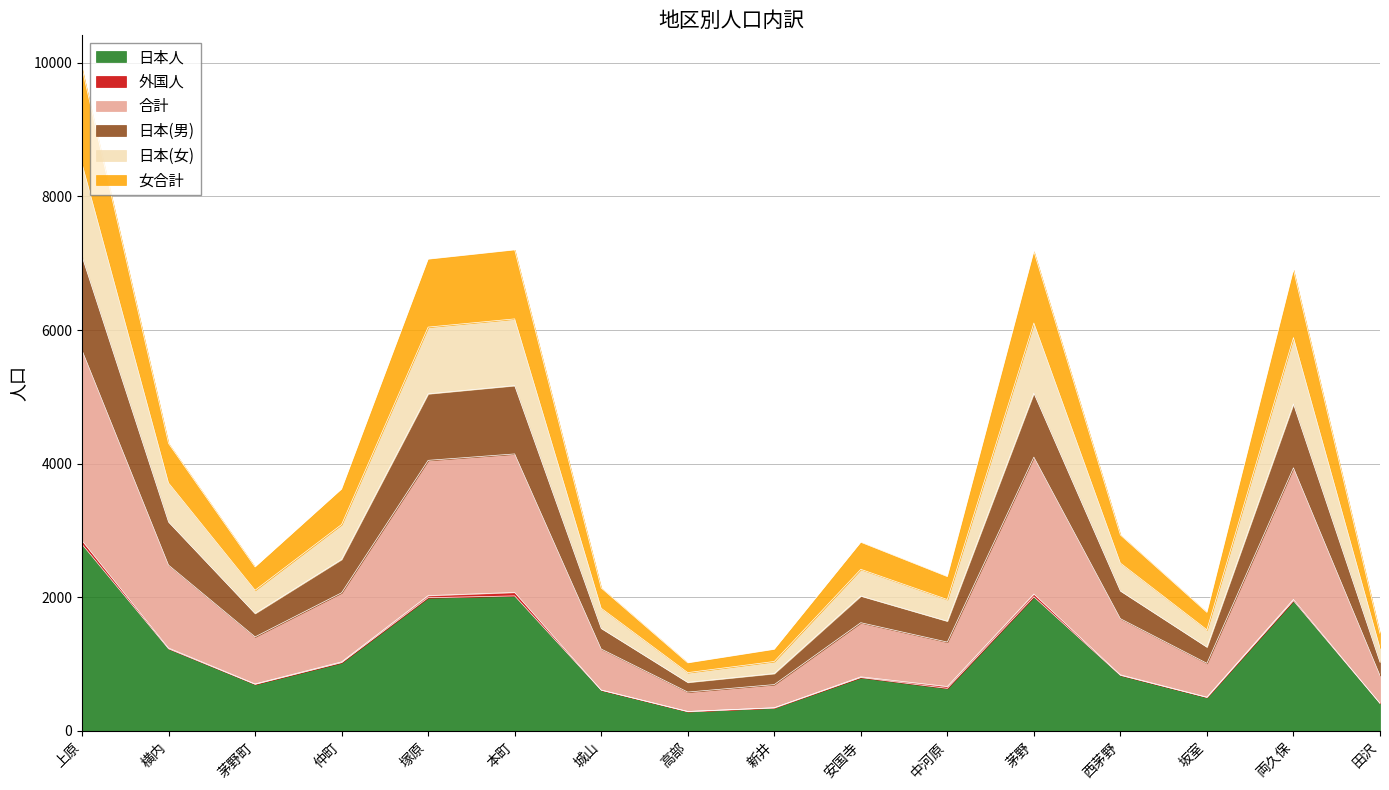

The 合計 series shows 251 at 安国寺. True or false?

False